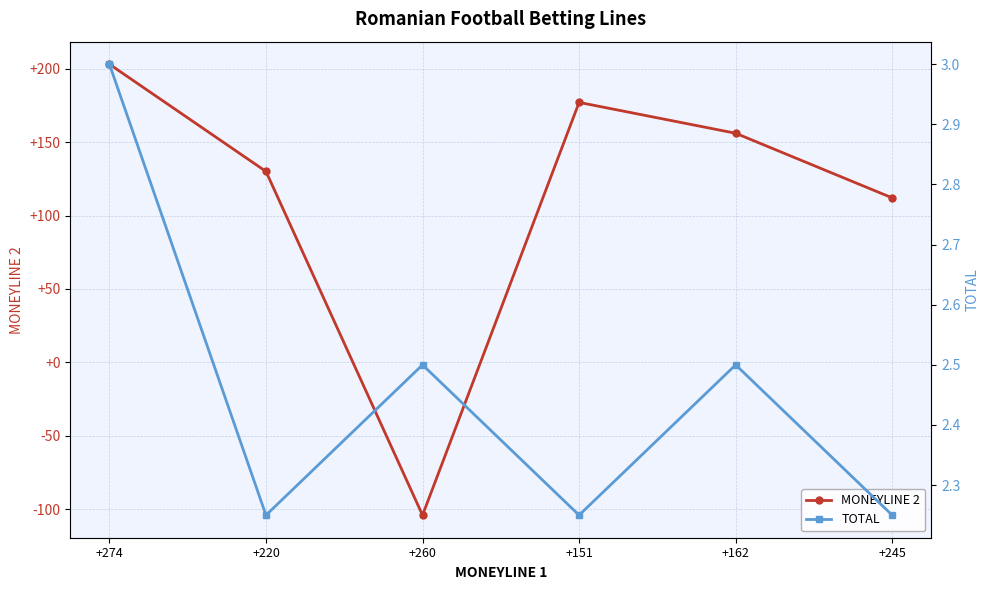

The value of MONEYLINE 2 at +162 is 63.2. True or false?

False